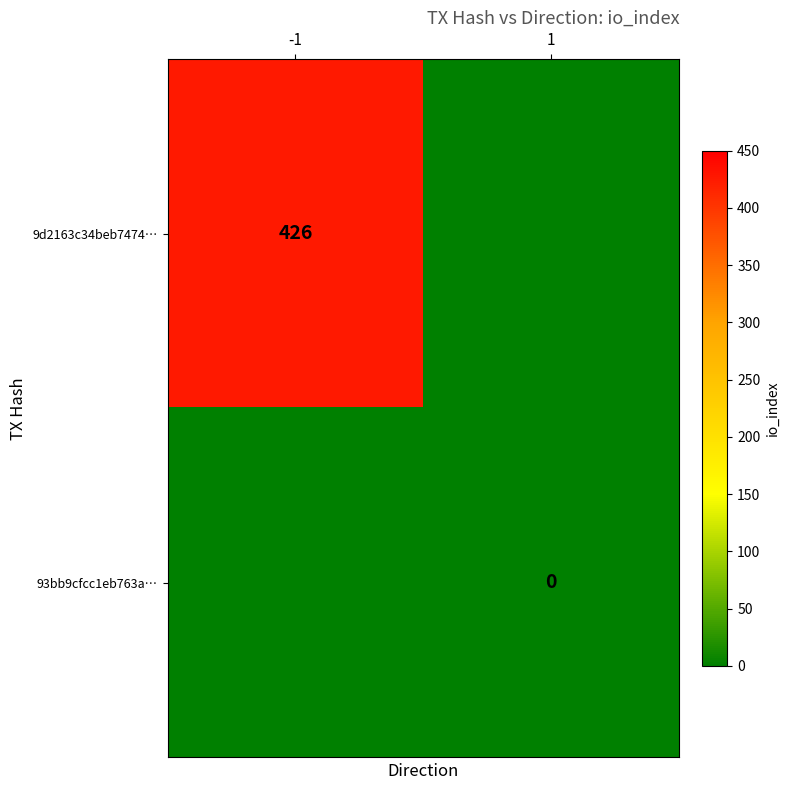

The value of 9d2163c34beb7474… at -1 is 426. True or false?

True